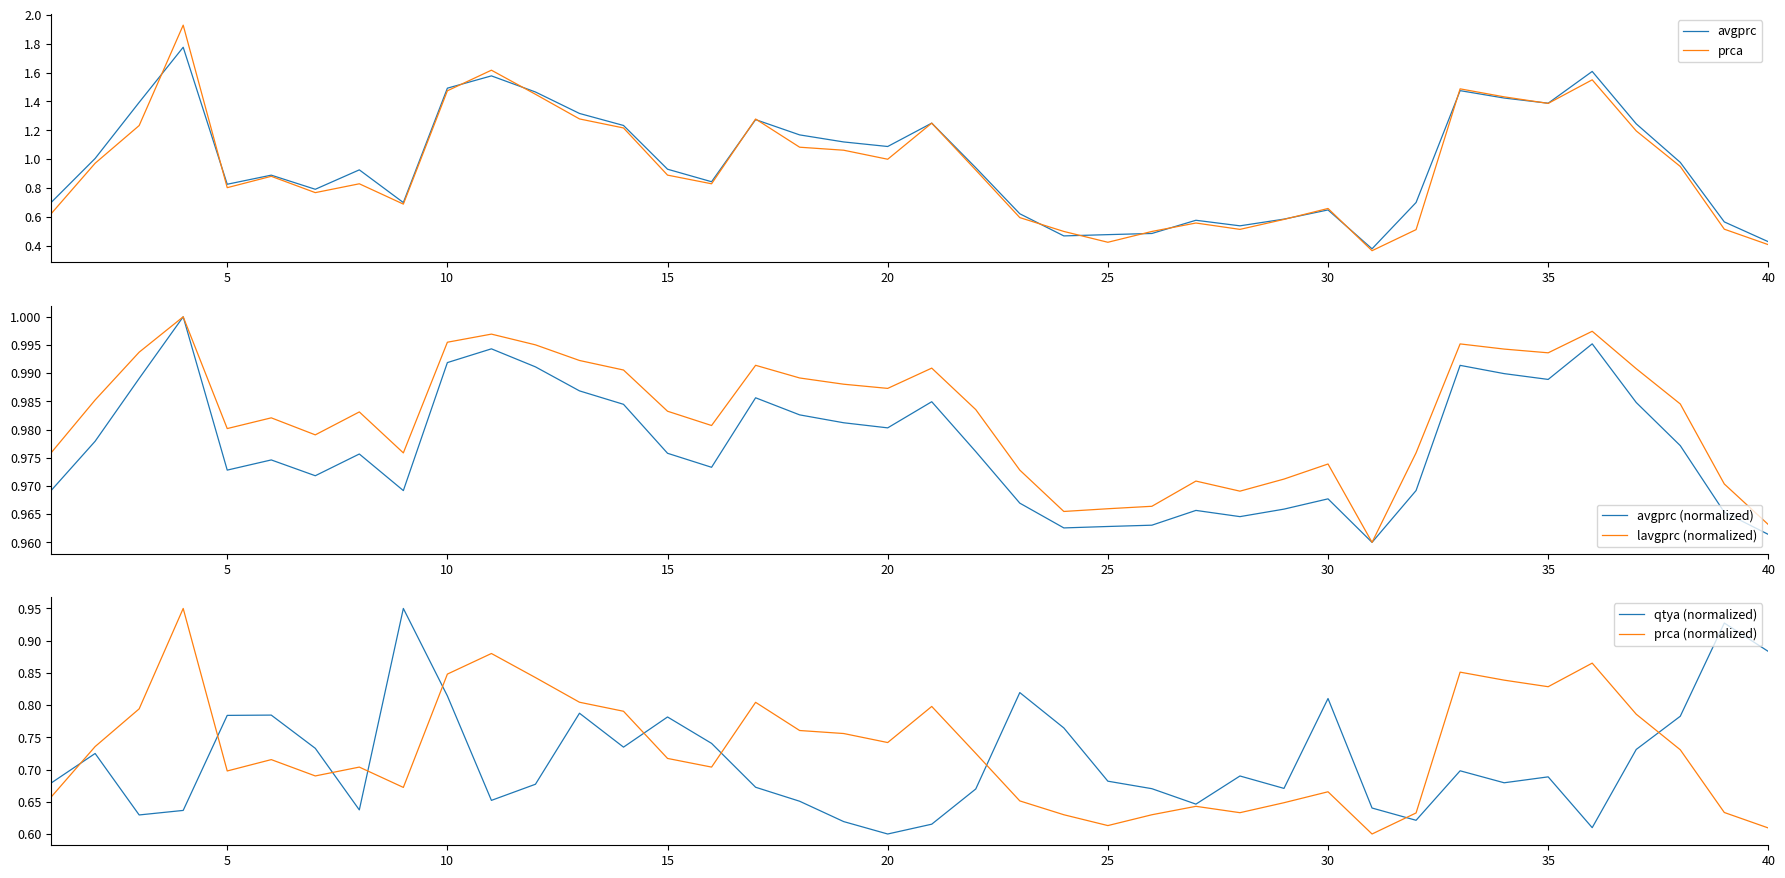

What is the value of the prca point at the 28th from the left?

0.5